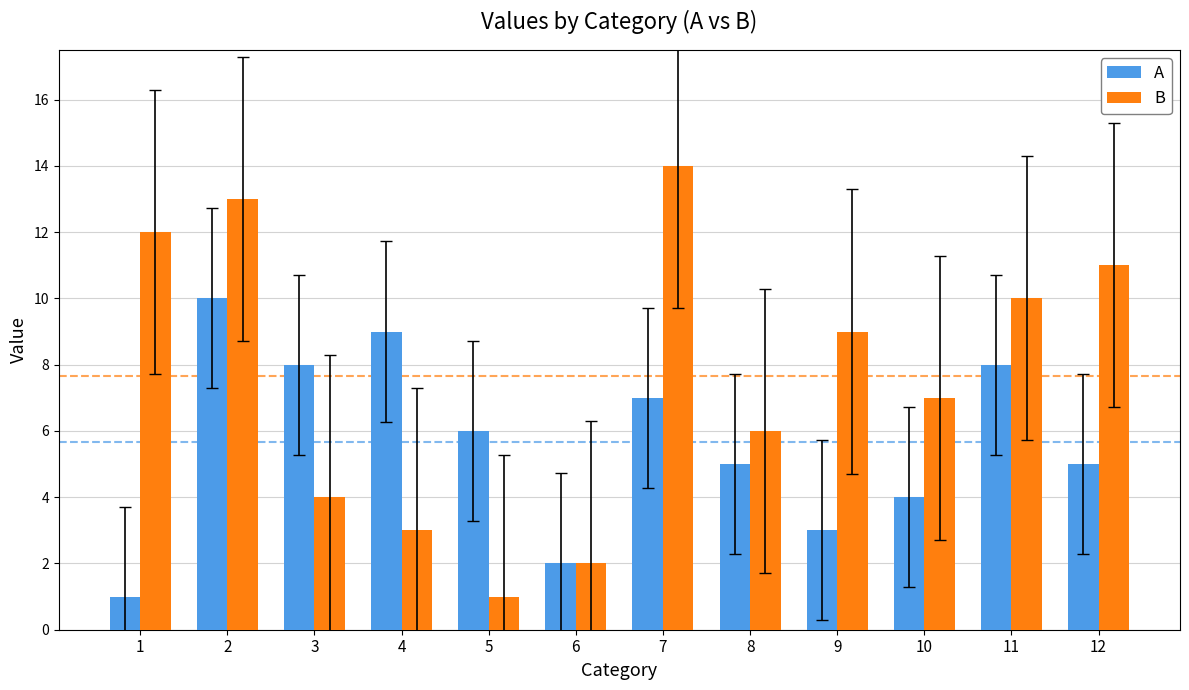

Reading right to left, list all the values displayed in this chart.

A: 5	8	4	3	5	7	2	6	9	8	10	1
B: 11	10	7	9	6	14	2	1	3	4	13	12